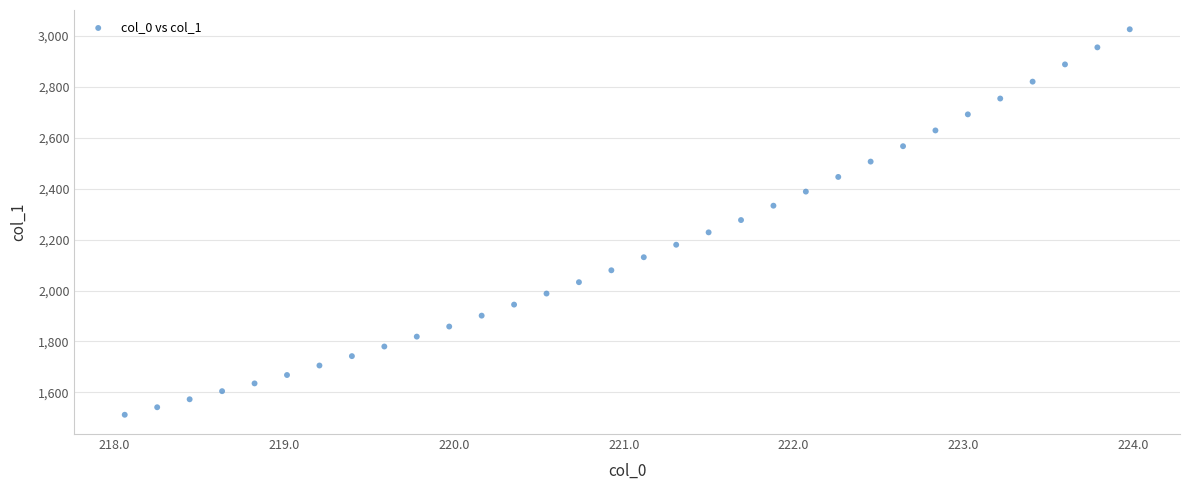

What is the range of X values (max minus min)?

5.9